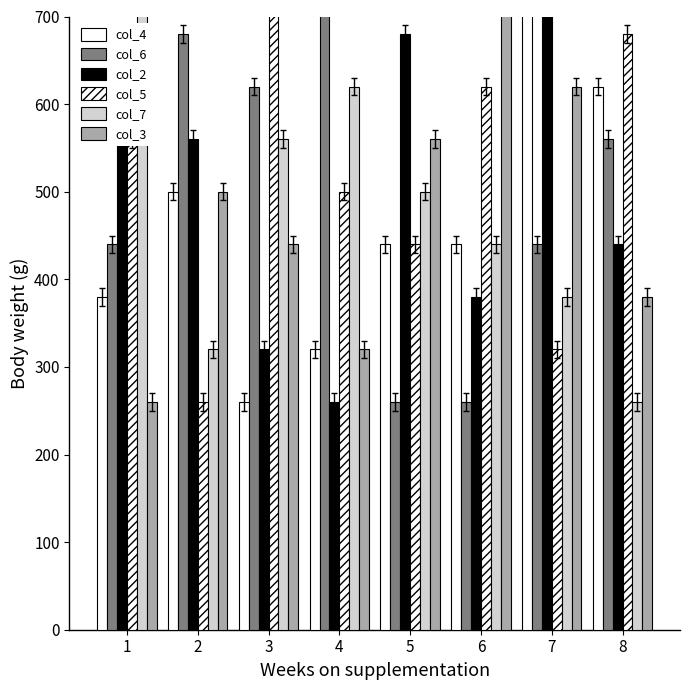

Which series has the largest total across all categories?

col_5